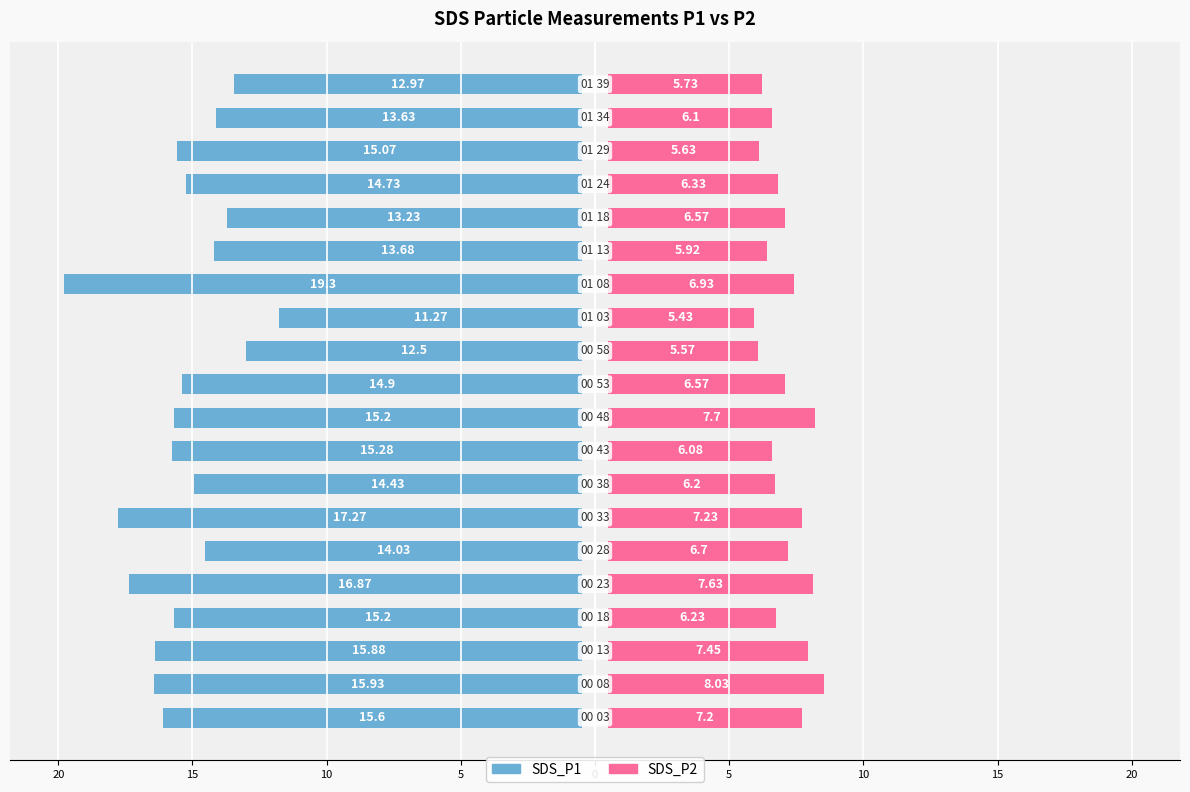

Reading left to right, list all the values displayed in this chart.

SDS_P1: 15.6	15.9	15.9	15.2	16.9	14.0	17.3	14.4	15.3	15.2	14.9	12.5	11.3	19.3	13.7	13.2	14.7	15.1	13.6	13.0
SDS_P2: 7.2	8.0	7.5	6.2	7.6	6.7	7.2	6.2	6.1	7.7	6.6	5.6	5.4	6.9	5.9	6.6	6.3	5.6	6.1	5.7